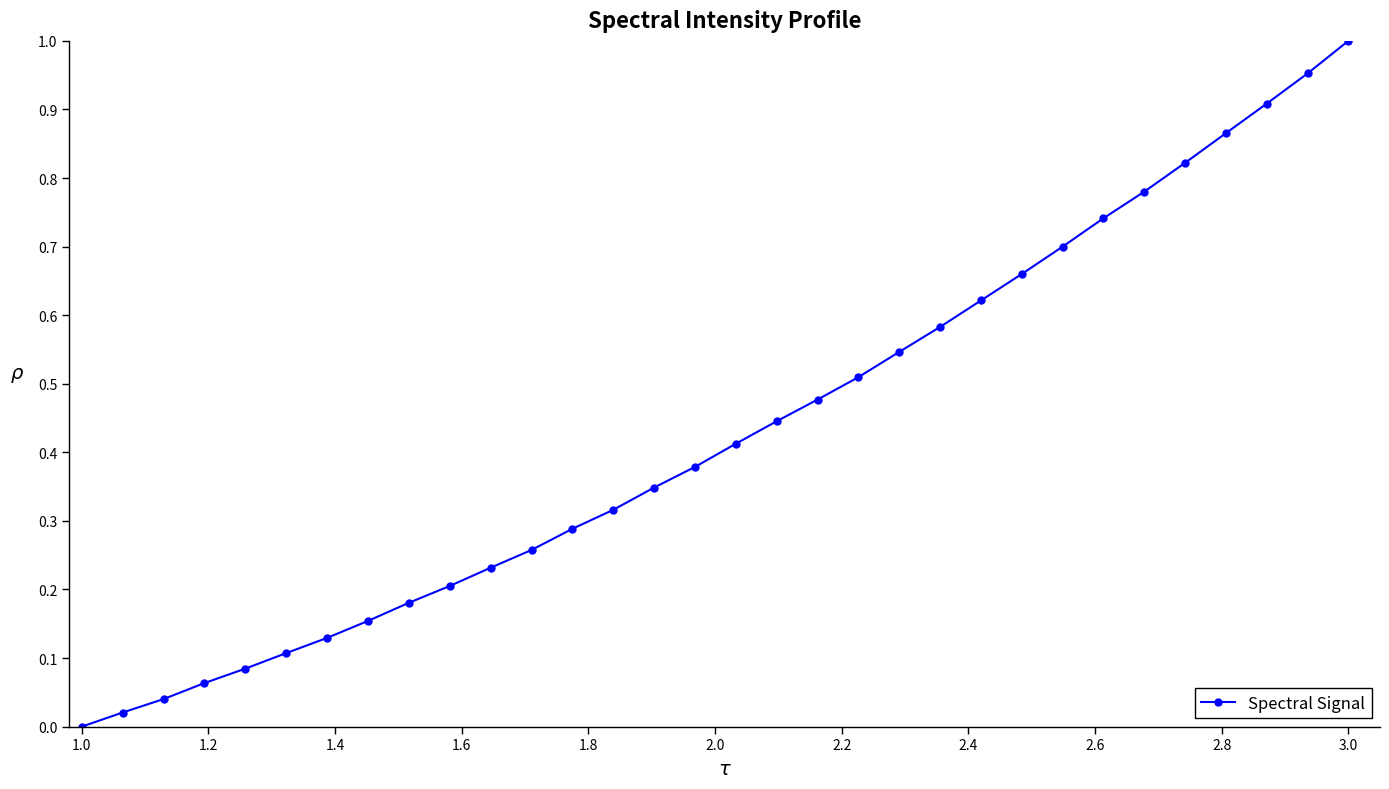

True or false: there are more than 2 points higher than both neighbors.

False